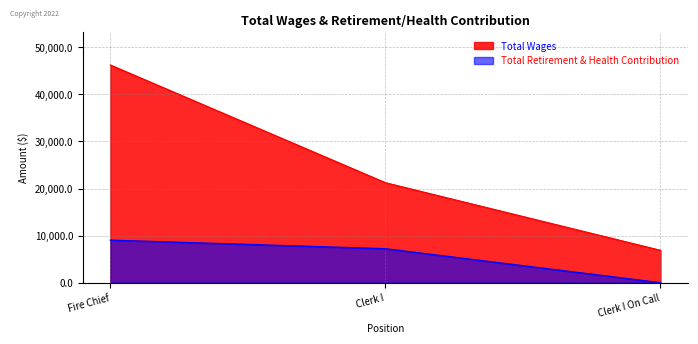

What is the label of the 1st point from the right?

Clerk I On Call